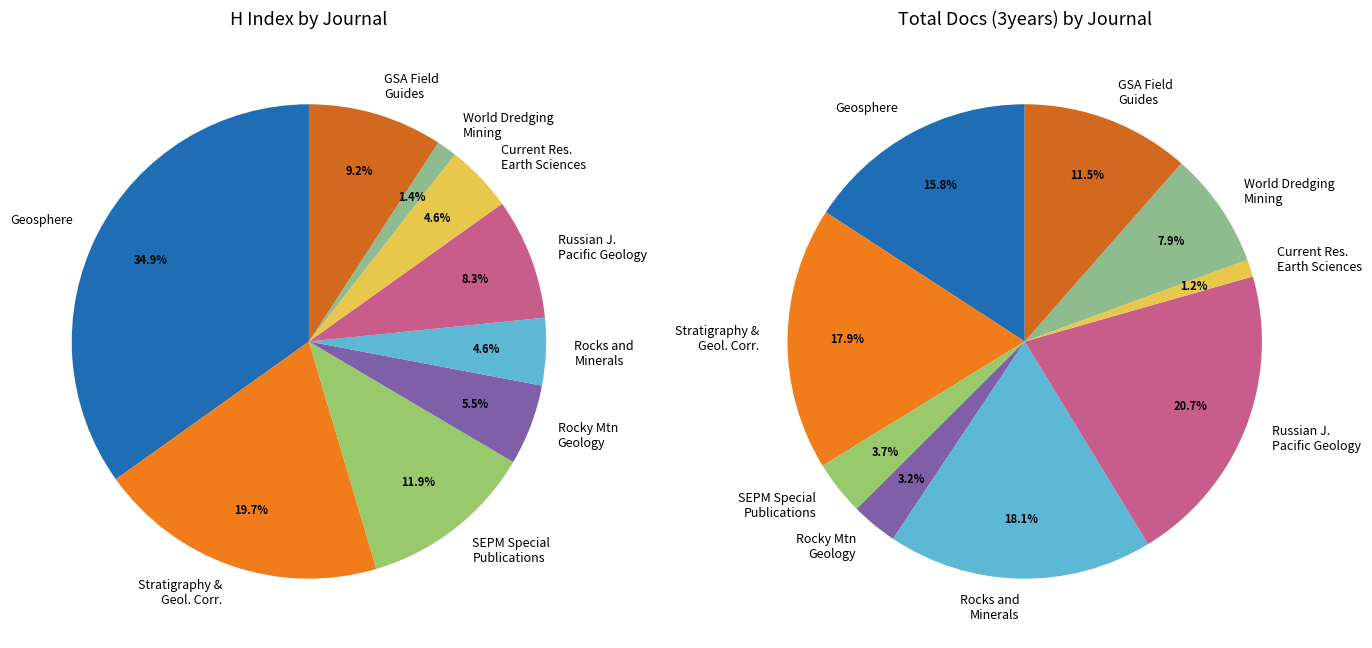

To the nearest percent, what is the combined percentage of GSA Field Guides and Geosphere?

44%